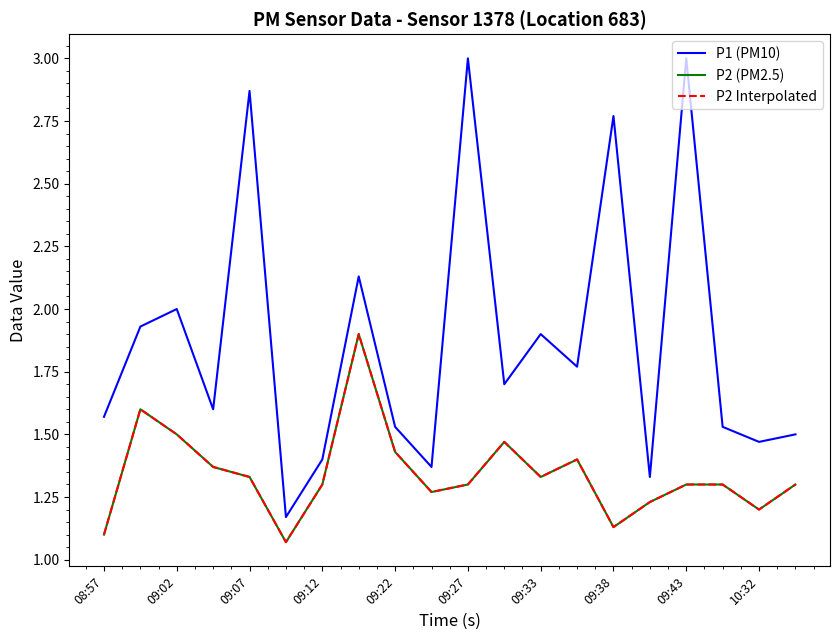

Does the chart have visible grid lines?

No